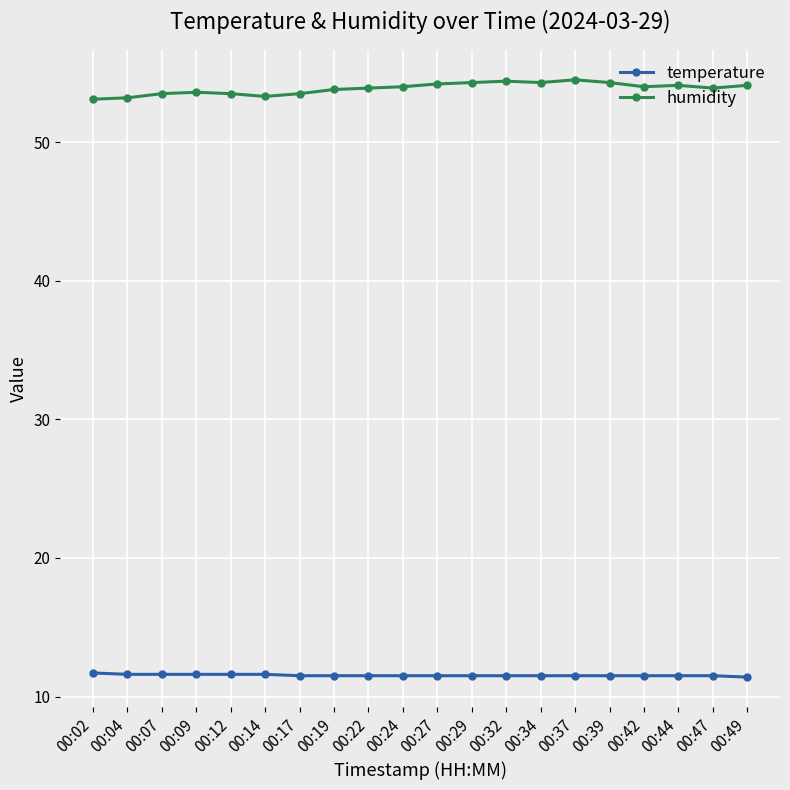

True or false: temperature and humidity intersect in this chart.

False